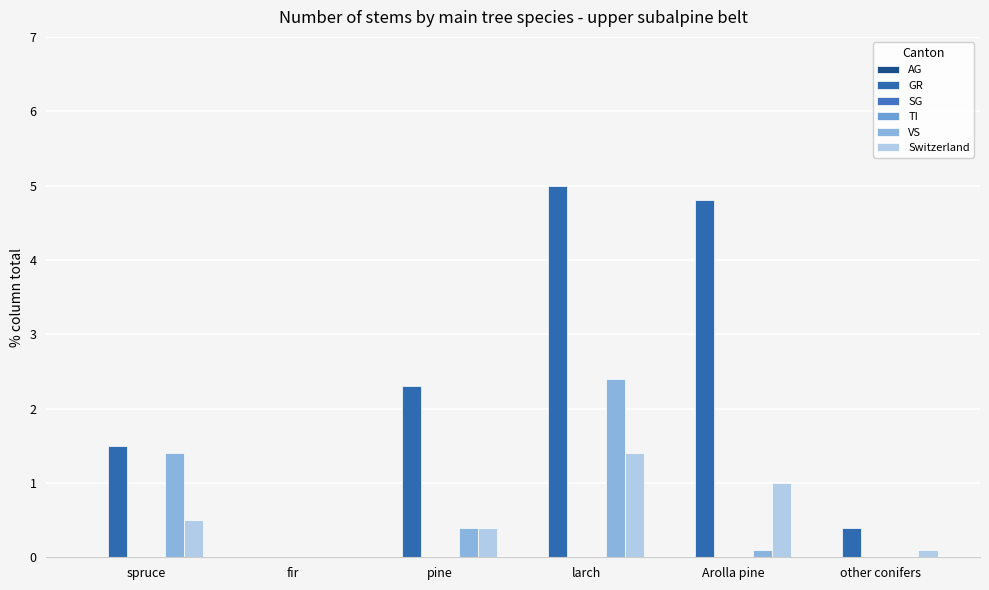

Which series has the largest range (max minus min)?

GR